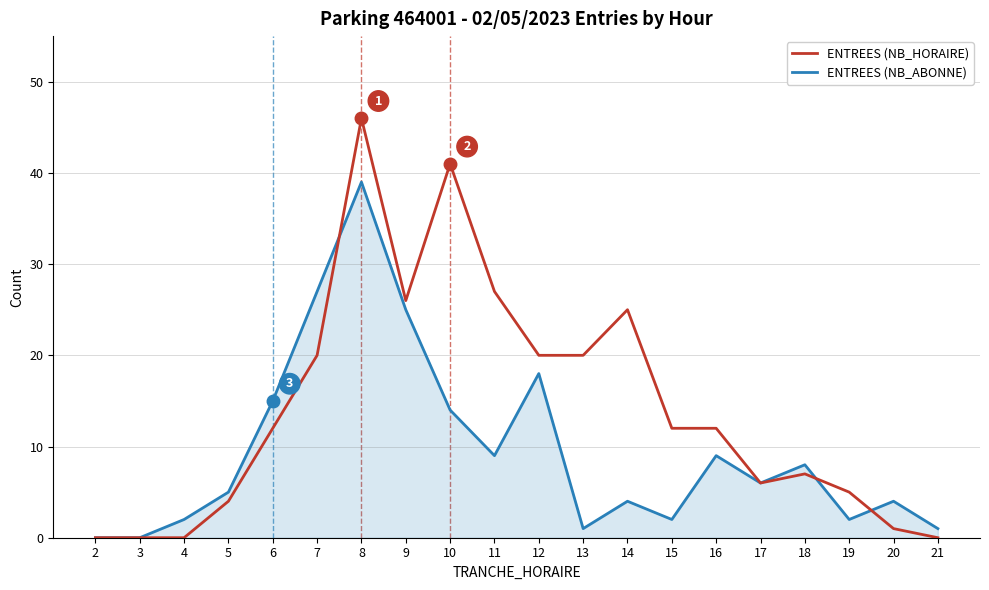

The ENTREES (NB_HORAIRE) series shows 0 at 21. True or false?

True